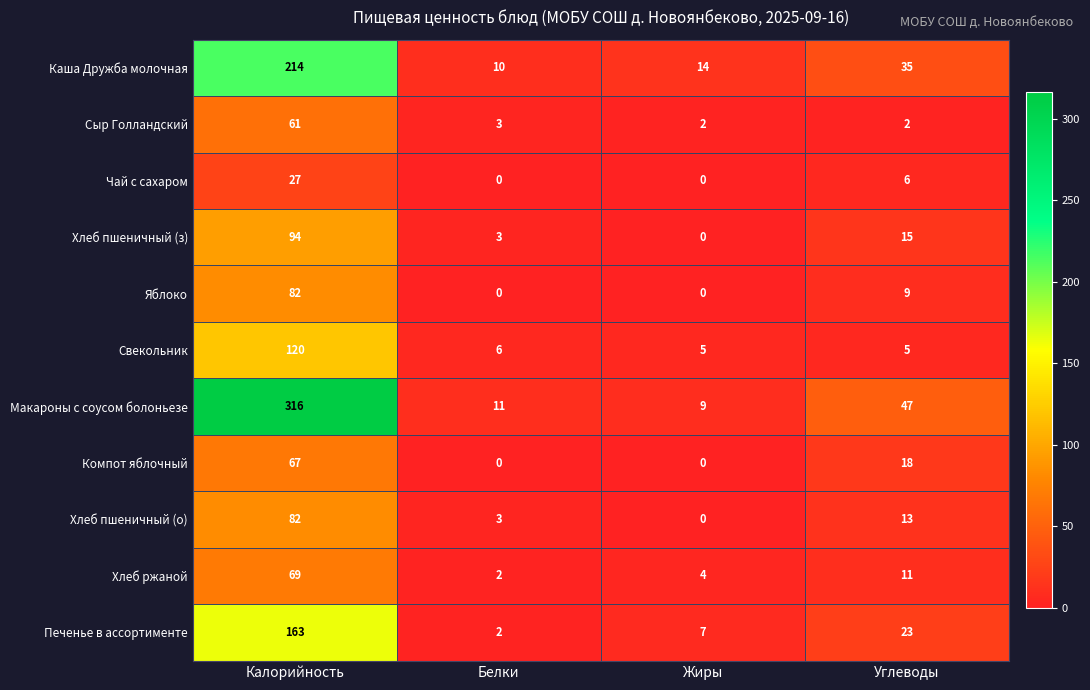

What is the average value of the Макароны с соусом болоньезе series?

96